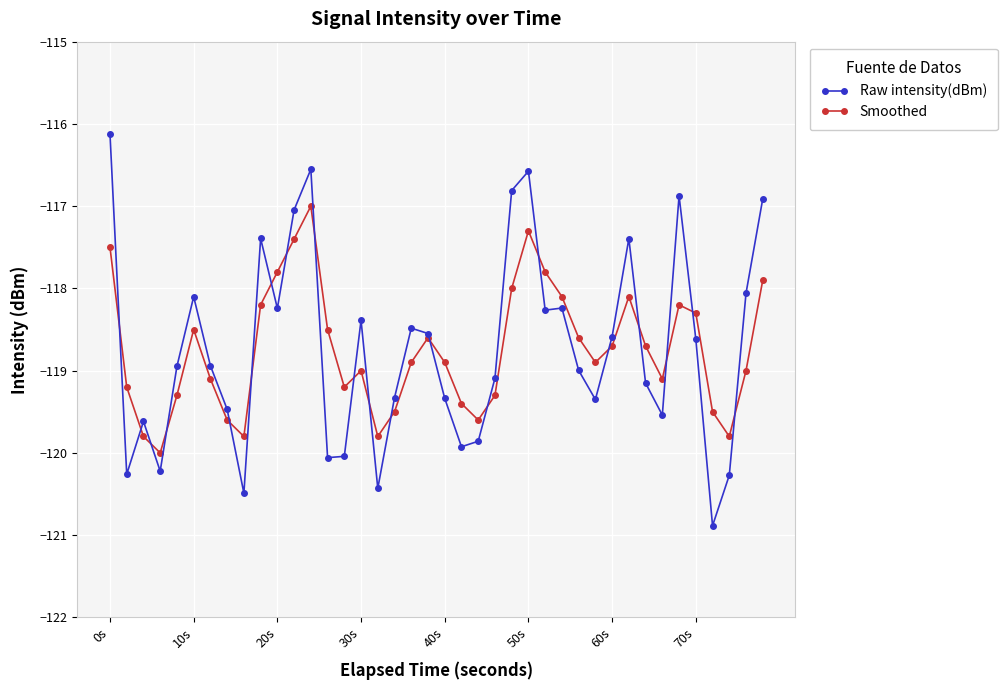

Which series has the widest spread of values?

Raw intensity(dBm)